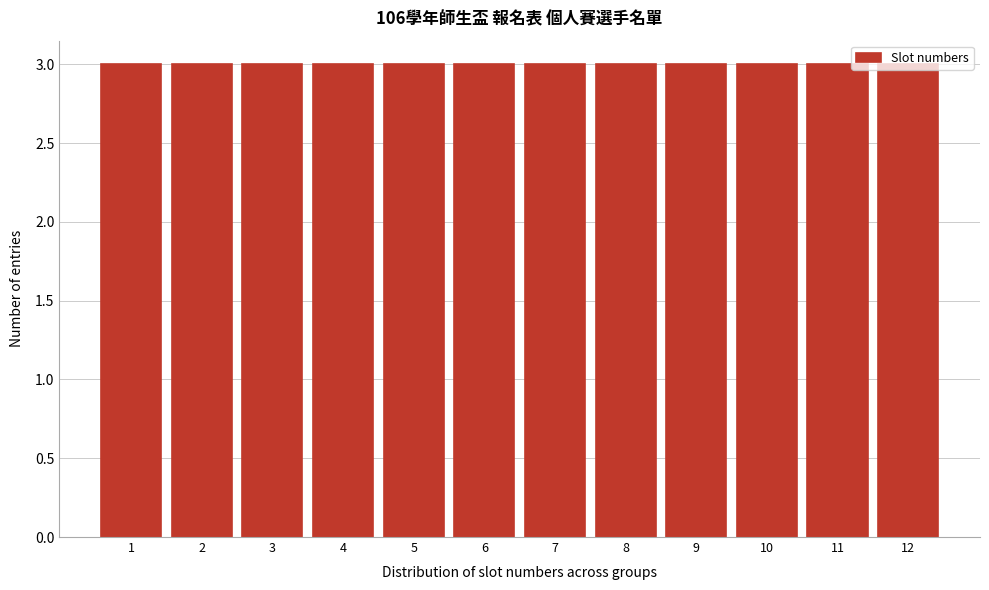

How tall is the bar that spans 4.5 to 5.5 on the x-axis? The values are not printed on the chart, so give them approximately, as read against the axis.

3